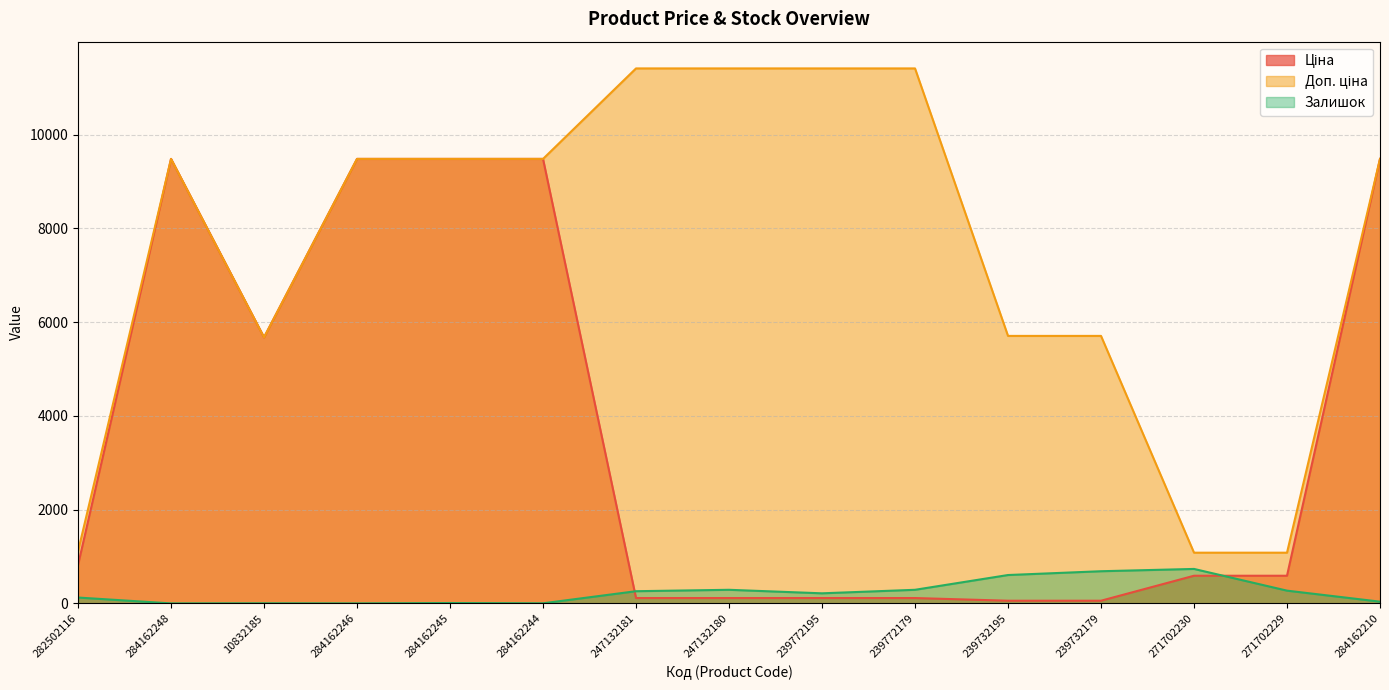

Which series has the widest spread of values?

Доп. ціна